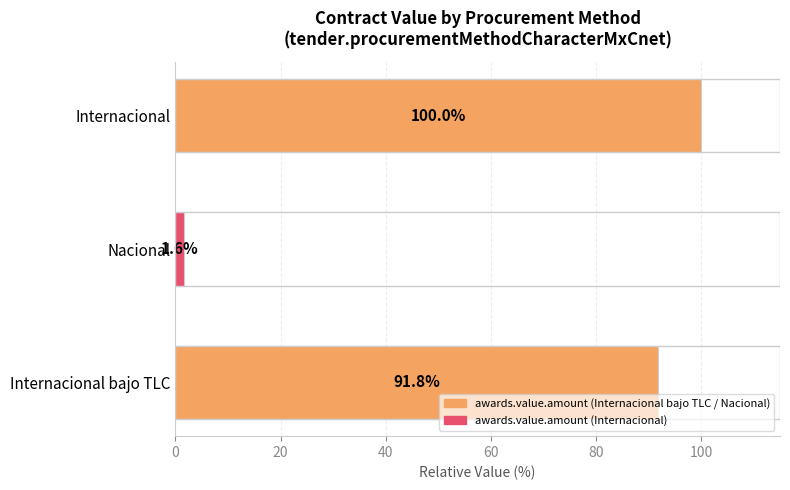

Reading top to bottom, extract all data points from this chart.

100.0	1.6	91.8